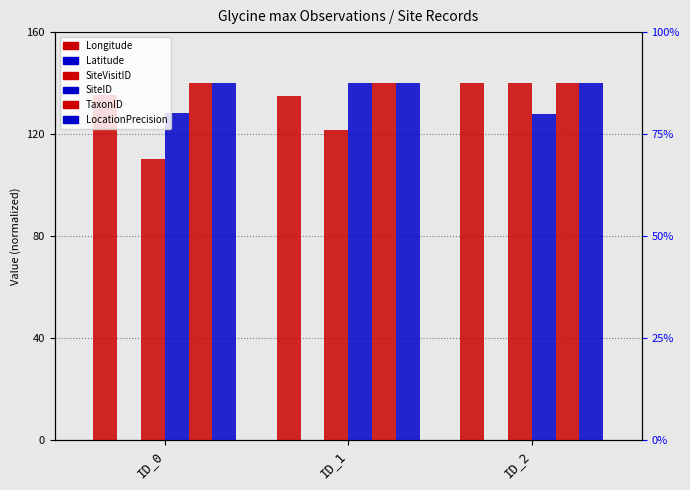

What value does the SiteID series have at ID_0?

128.3